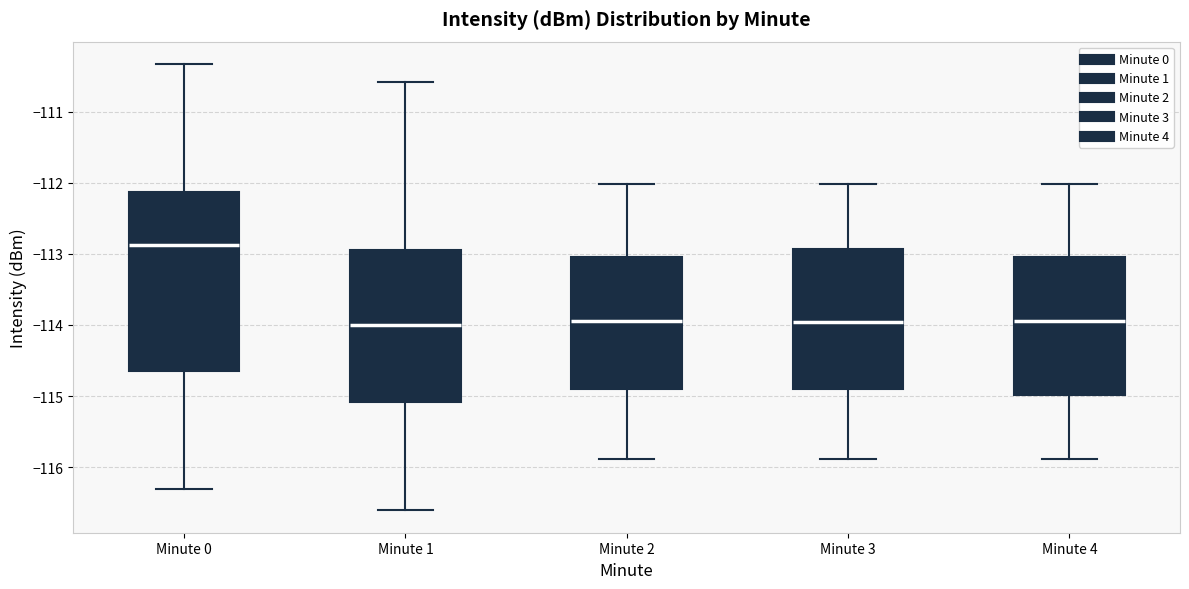

Which box has the highest median line?

Minute 0